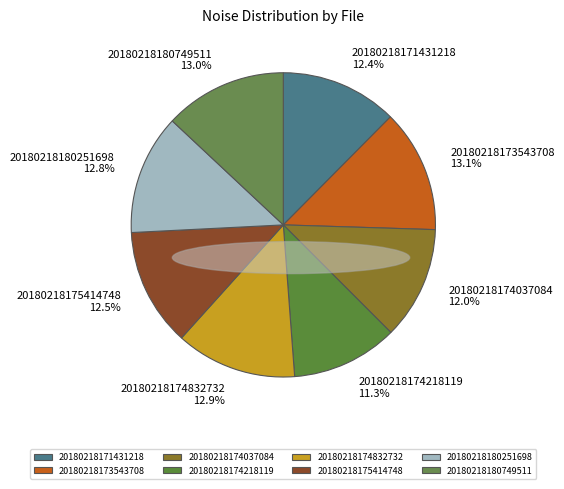

To the nearest percent, what is the difference between the largest and smallest slice percentages?

2%